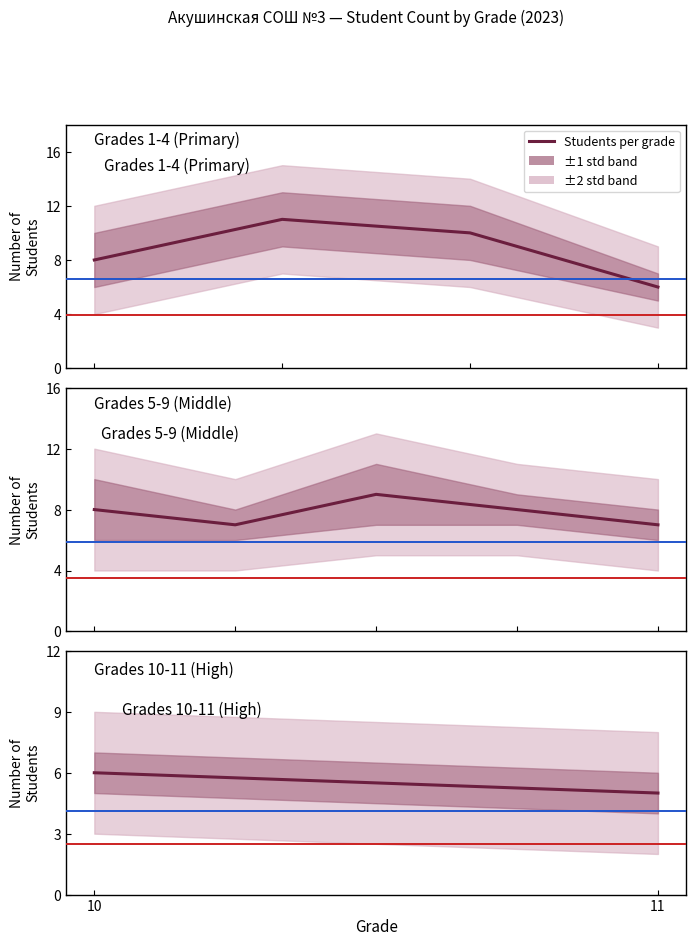

True or false: the data shows 3 at 11.

False